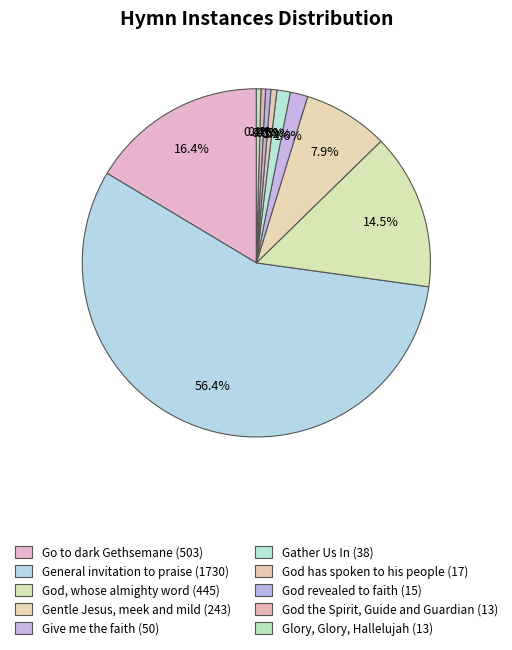

How many segments does this pie chart have?

10